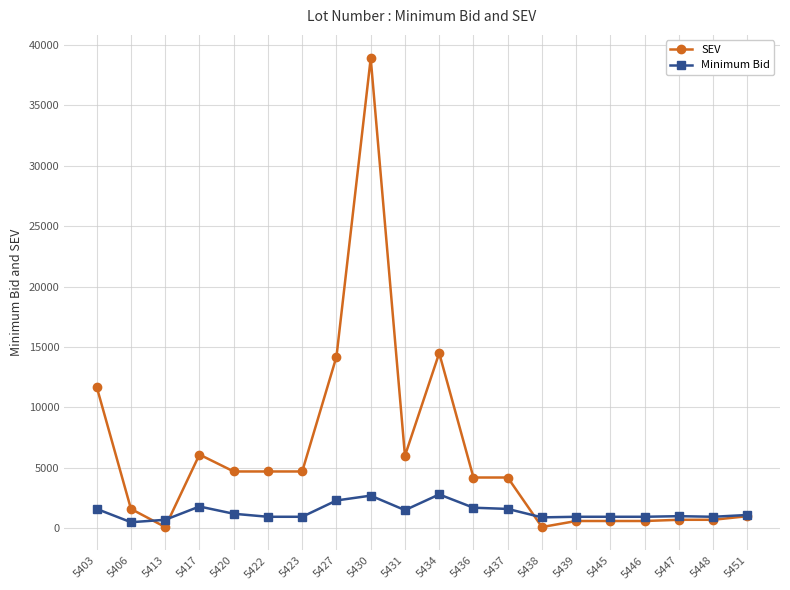

Where is SEV nearest to the value 19500?

5434